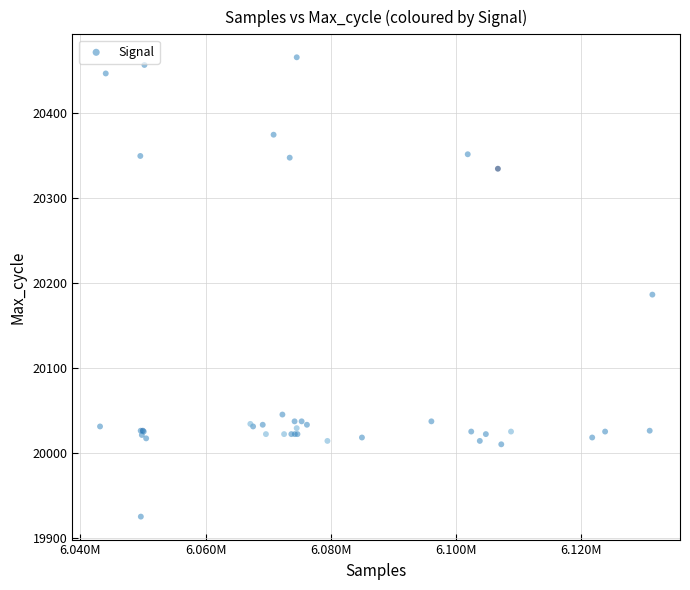

What Y value in the scatter plot is closest to 20195?

20186